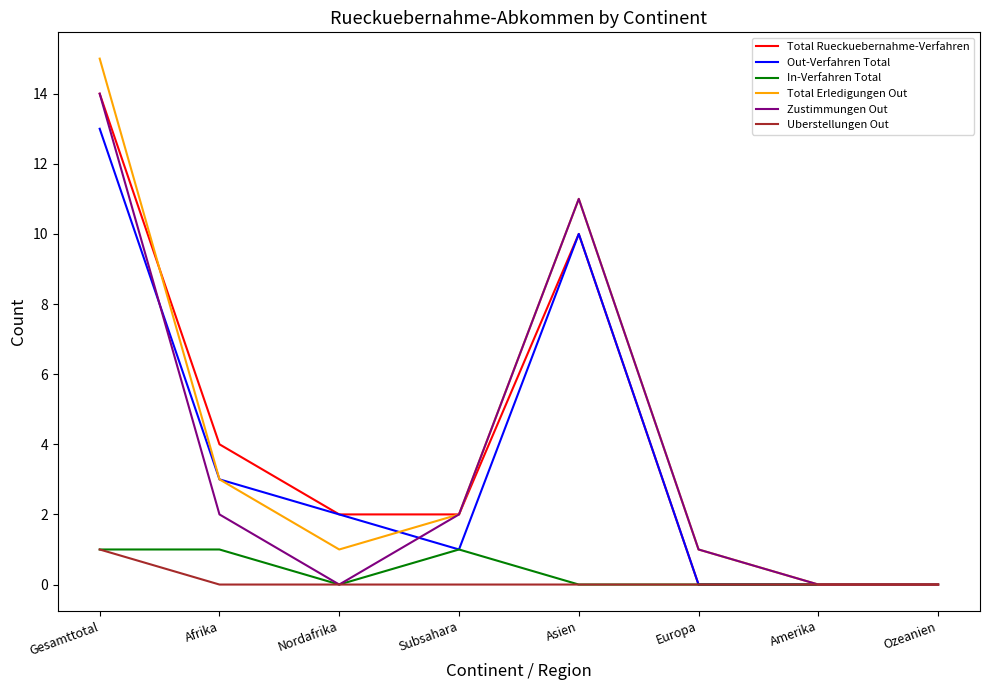

What position from the left is Asien?

5